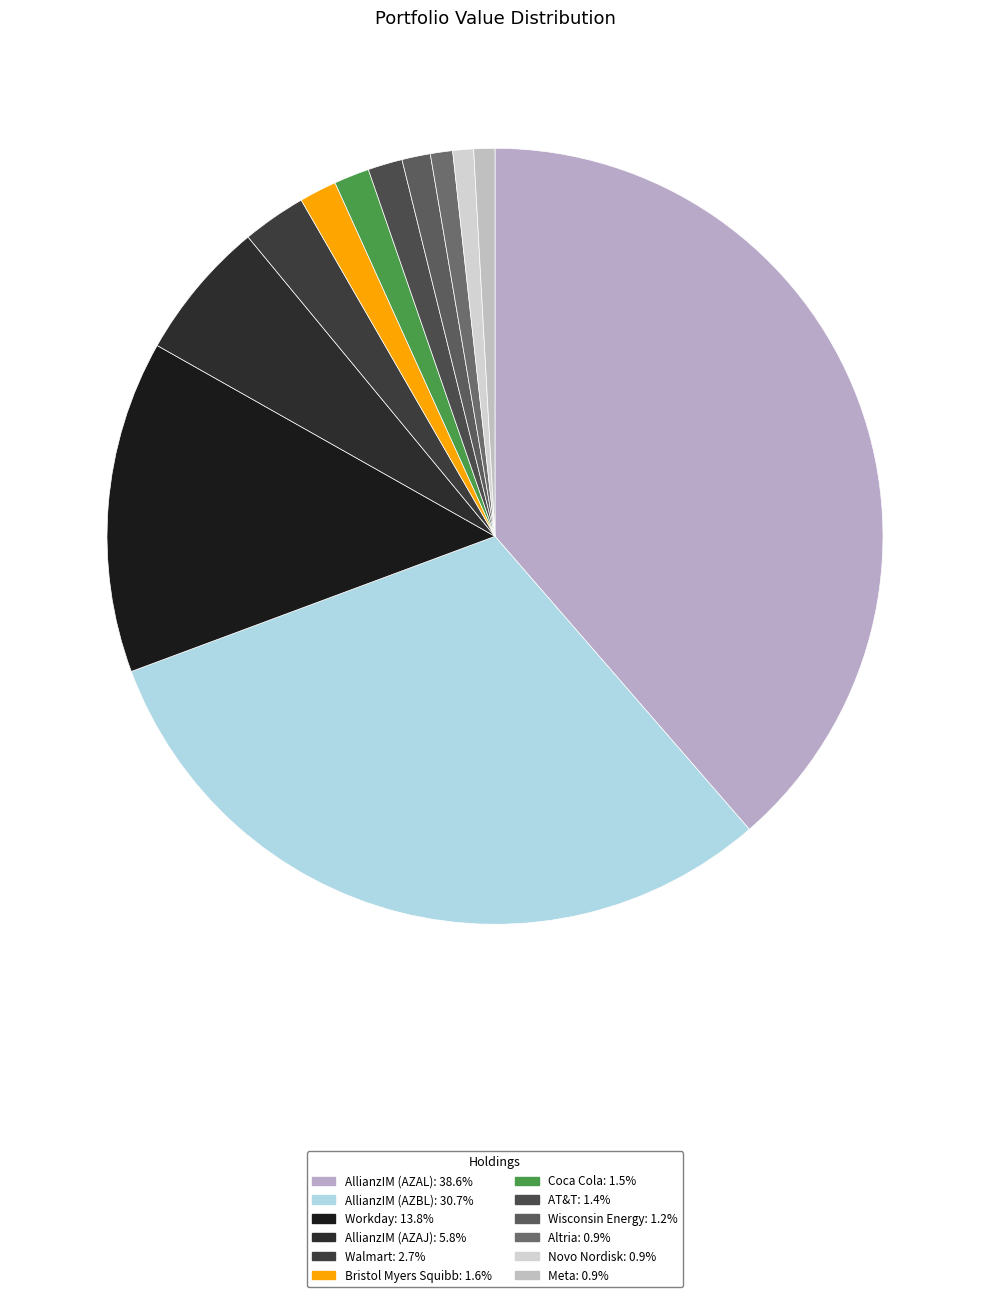

What is the total percentage of AllianzIM (AZAJ) and Novo Nordisk?

6.7%